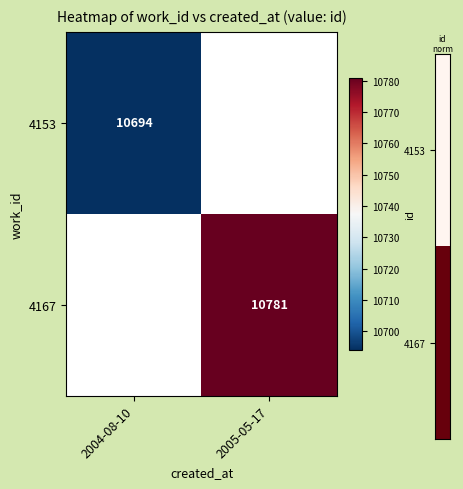

The value of 4167 at 2005-05-17 is 10781. True or false?

True